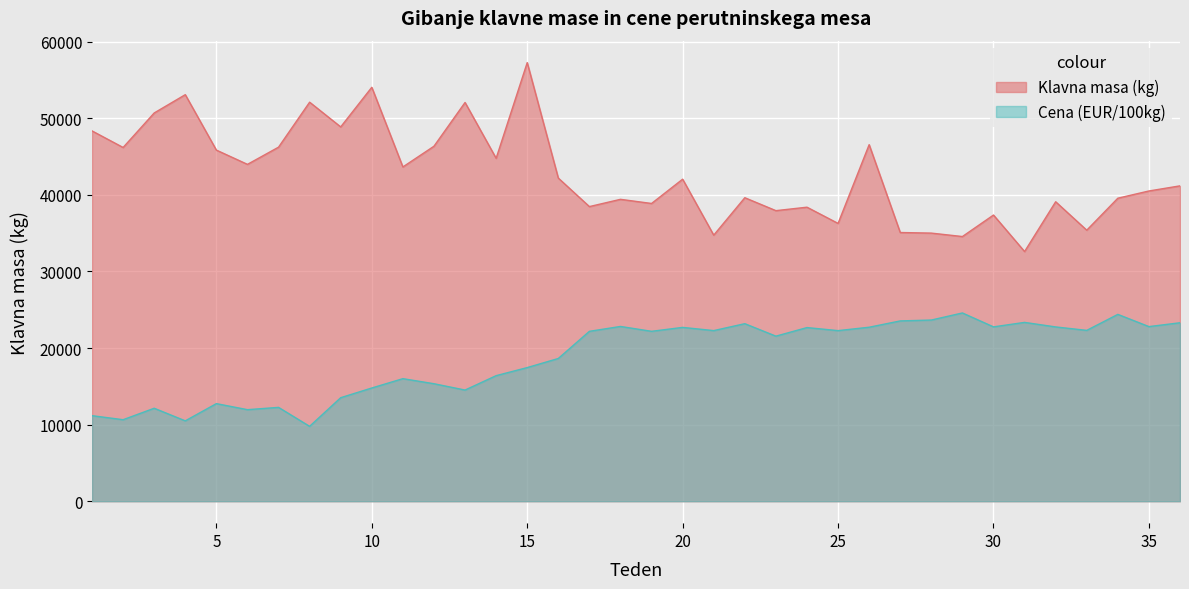

True or false: Cena (EUR/100kg) and Klavna masa (kg) intersect in this chart.

False